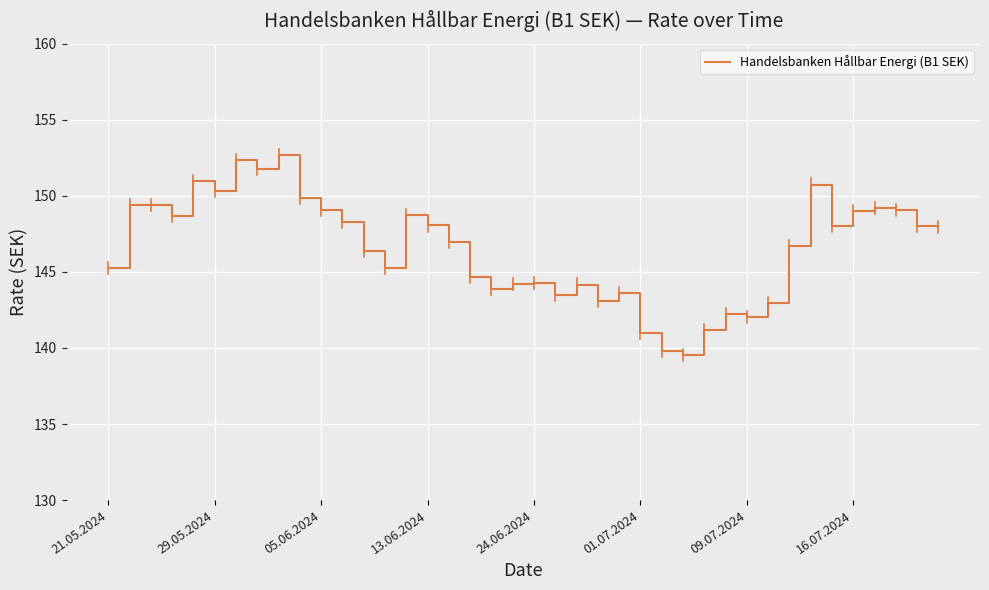

What is the smallest value displayed?

139.5